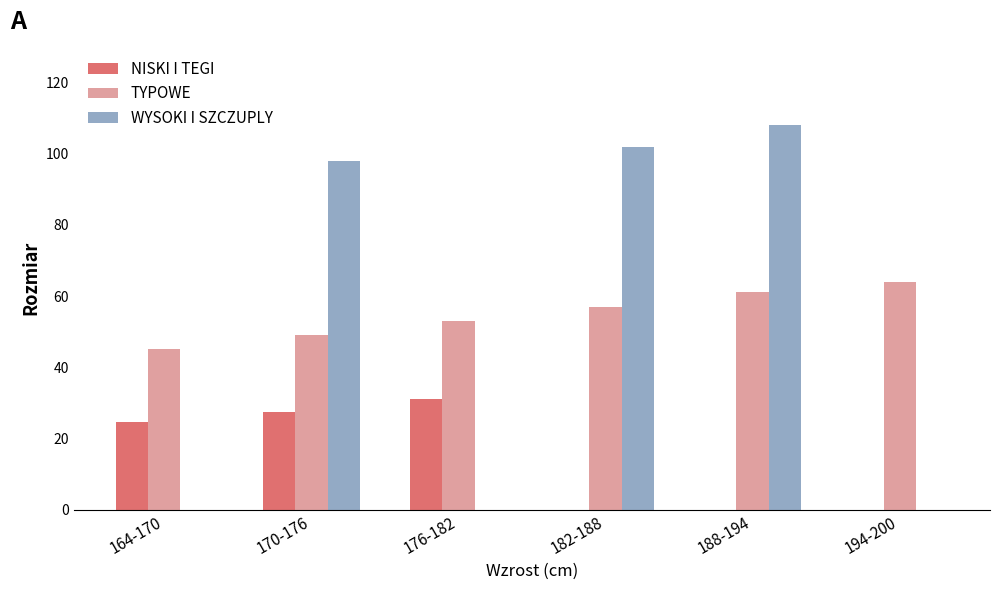

How many groups of bars are there?

6